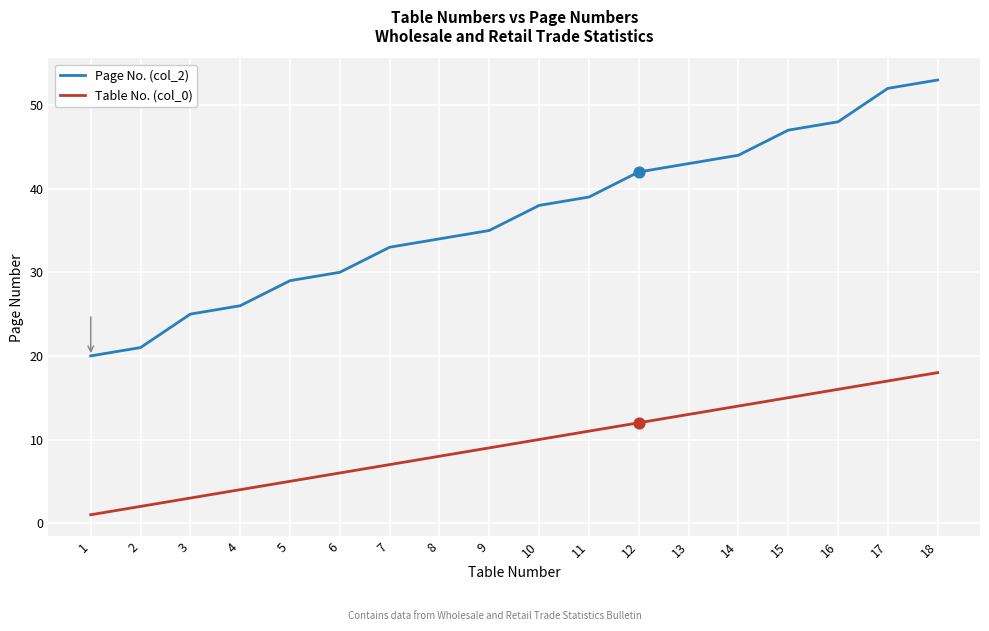

Which series has the largest total across all categories?

Page No. (col_2)